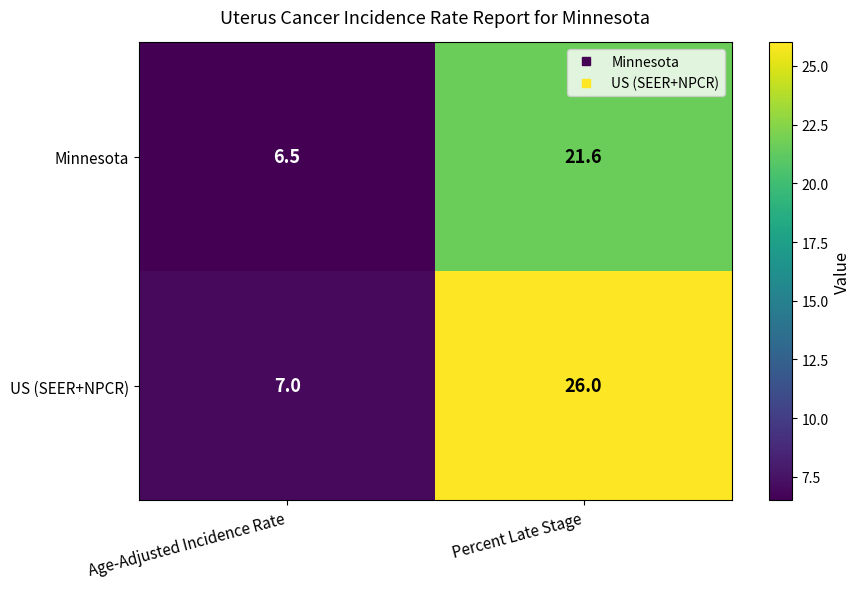

What is the greatest value displayed?

26.0